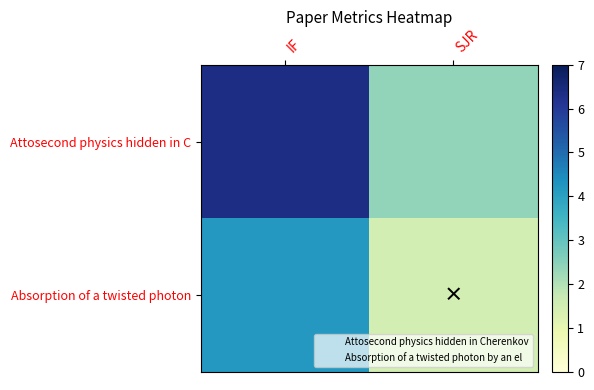

Which series changed the most between IF and SJR?

Attosecond physics hidden in C